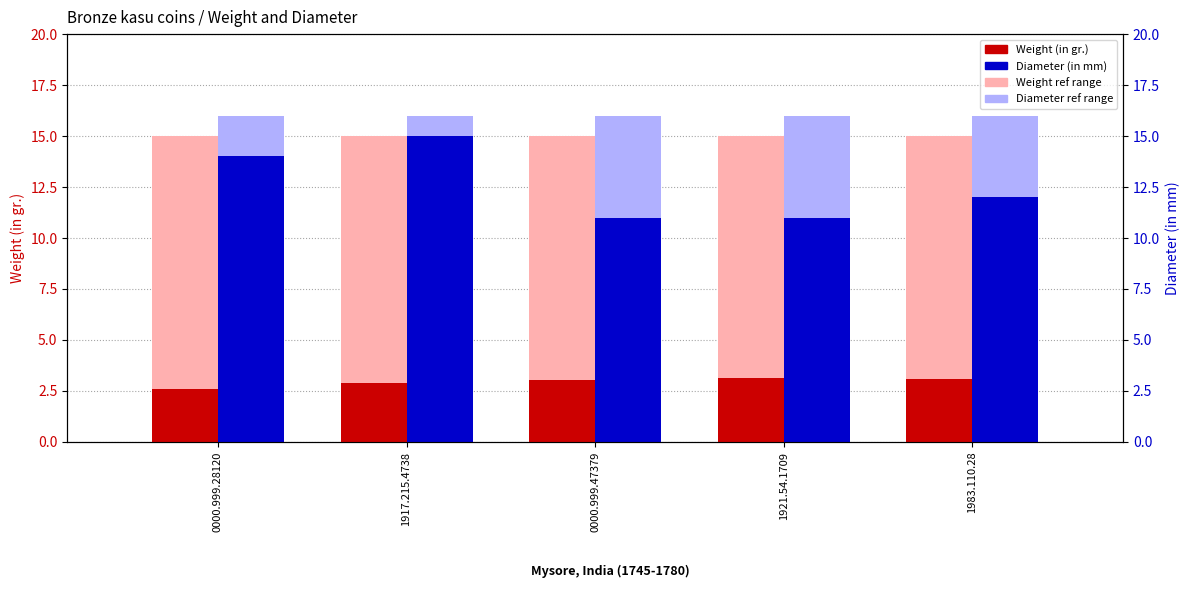

Reading left to right, extract all data points from this chart.

Weight ref range: 15.0	15.0	15.0	15.0	15.0
Diameter ref range: 16.0	16.0	16.0	16.0	16.0
Weight (in gr.): 2.6	2.9	3.0	3.1	3.1
Diameter (in mm): 14.0	15.0	11.0	11.0	12.0